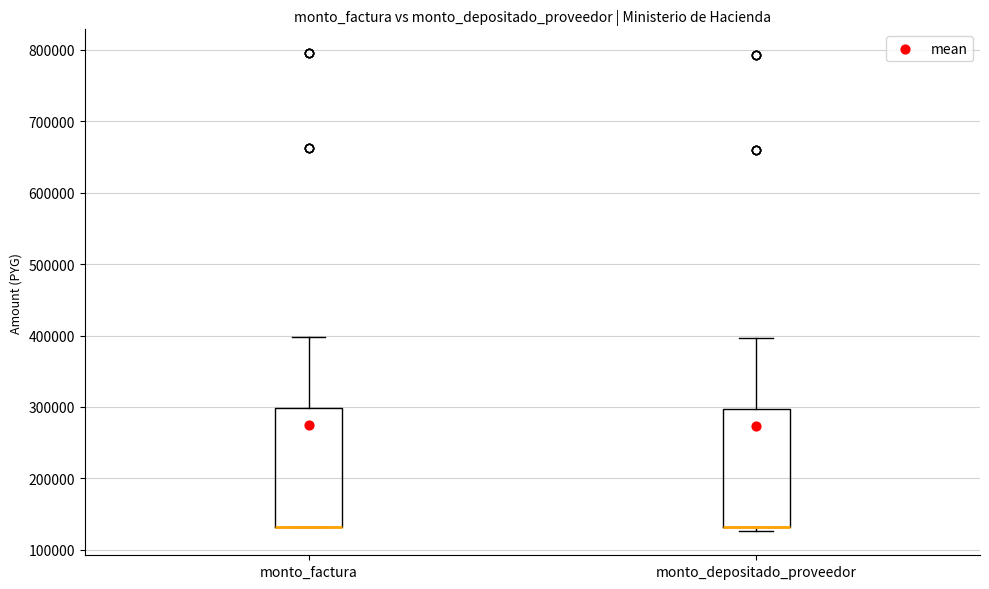

Reading left to right, transcribe this box plot: for each box, give where its median line is, the range the box spans, and where its two whiskers end, as read against the y-axis. The values are not printed on the chart, so give them approximately, as read against the axis.

monto_factura: median 130000 (drawn on the box's lower edge), box 130000 to 300000, whiskers 130000 to 400000
monto_depositado_proveedor: median 130000 (drawn on the box's lower edge), box 130000 to 300000, whiskers 130000 (just below the box's lower edge) to 400000